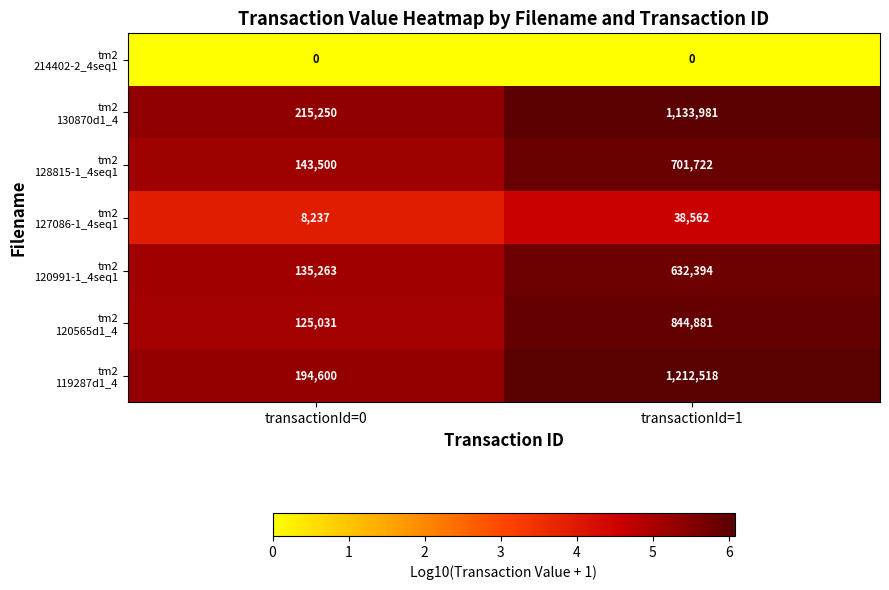

At which category is the sum across all series the highest?

transactionId=1